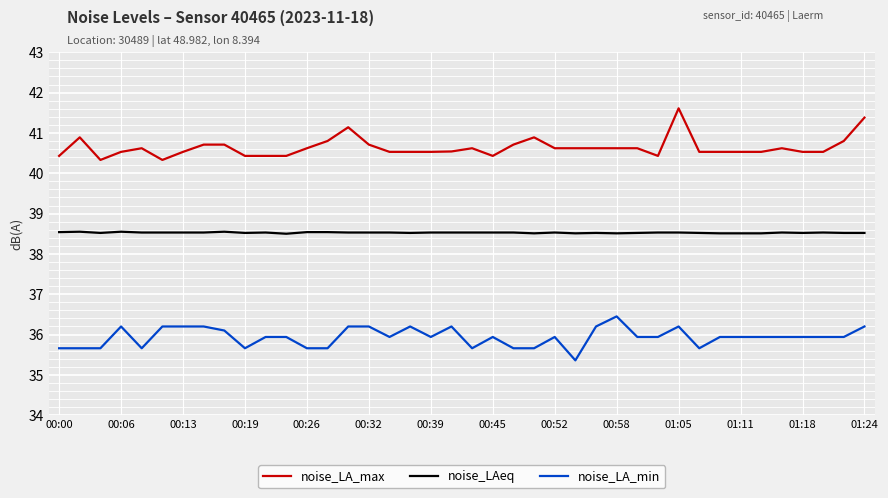

What are all the series names shown in the legend?

noise_LA_max, noise_LAeq, noise_LA_min